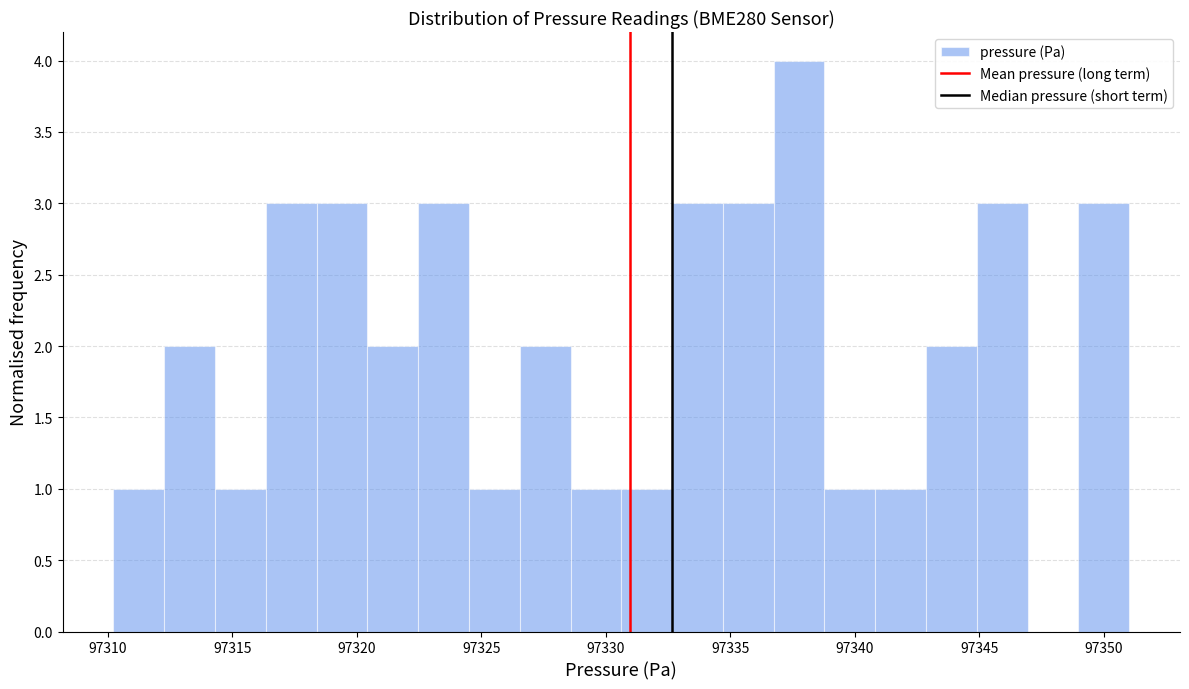

Reading left to right, list every bar in this chart as the range it spans on the x-axis followed by its height. Neither the bar edges nor the heights are printed on the chart, so give them approximately, as read against the axes.

97310.0 to 97312.5: 1
97312.5 to 97314.5: 2
97314.5 to 97316.5: 1
97316.5 to 97318.5: 3
97318.5 to 97320.5: 3
97320.5 to 97322.5: 2
97322.5 to 97324.5: 3
97324.5 to 97326.5: 1
97326.5 to 97328.5: 2
97328.5 to 97330.5: 1
97330.5 to 97332.5: 1
97332.5 to 97334.5: 3
97334.5 to 97336.5: 3
97336.5 to 97339.0: 4
97339.0 to 97341.0: 1
97341.0 to 97343.0: 1
97343.0 to 97345.0: 2
97345.0 to 97347.0: 3
97347.0 to 97349.0: 0
97349.0 to 97351.0: 3